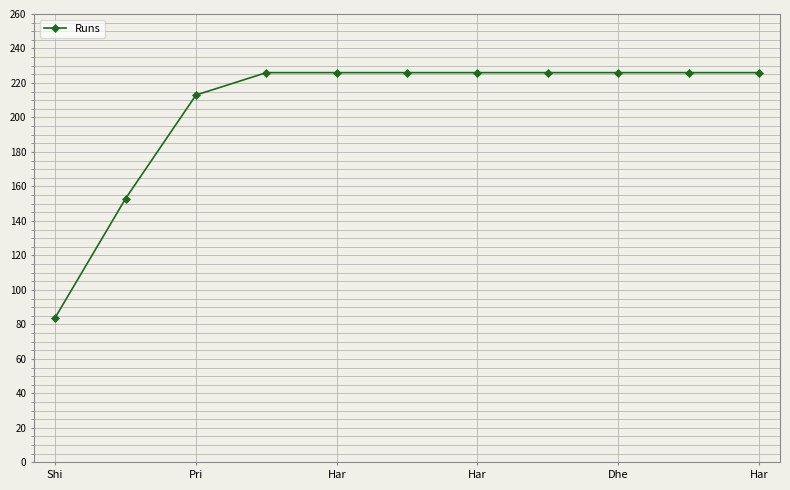

Reading left to right, list all the values displayed in this chart.

84	153	213	226	226	226	226	226	226	226	226